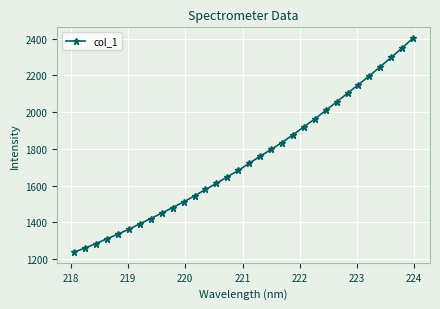

What is the sum of all values?

55788.4